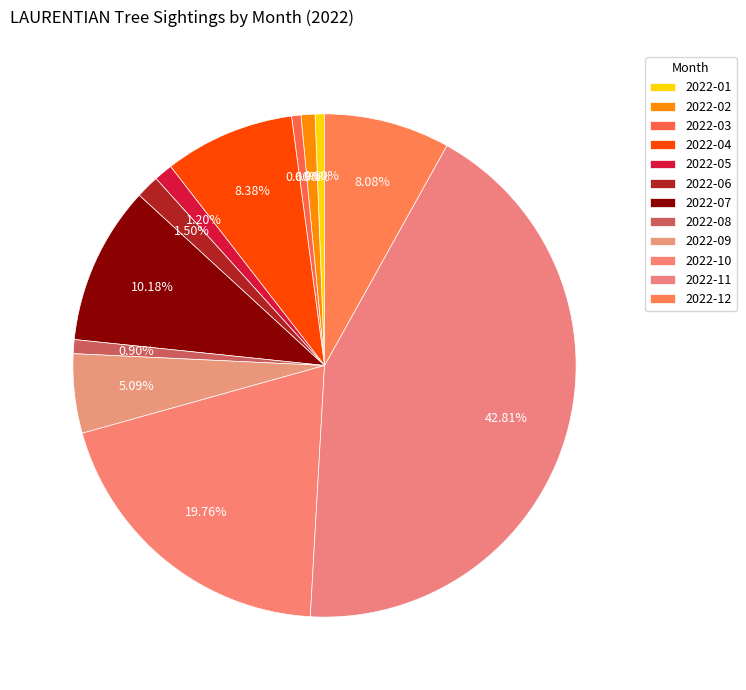

What percentage is the 2022-04 slice, to the nearest percent?

8%